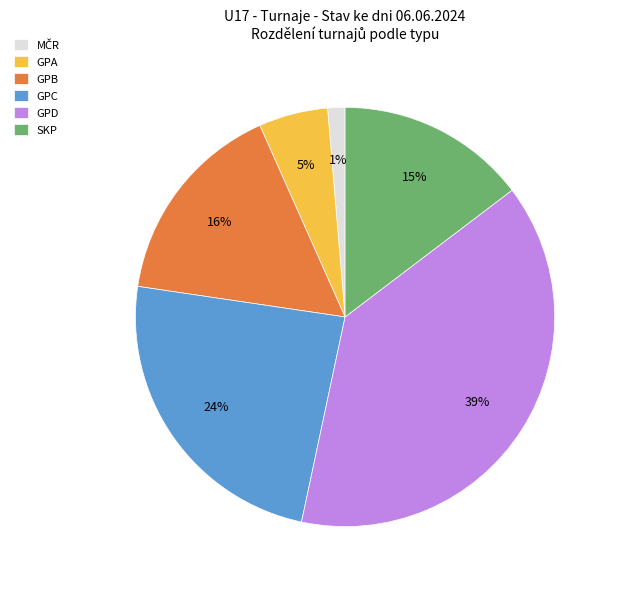

Which slice is the largest?

GPD